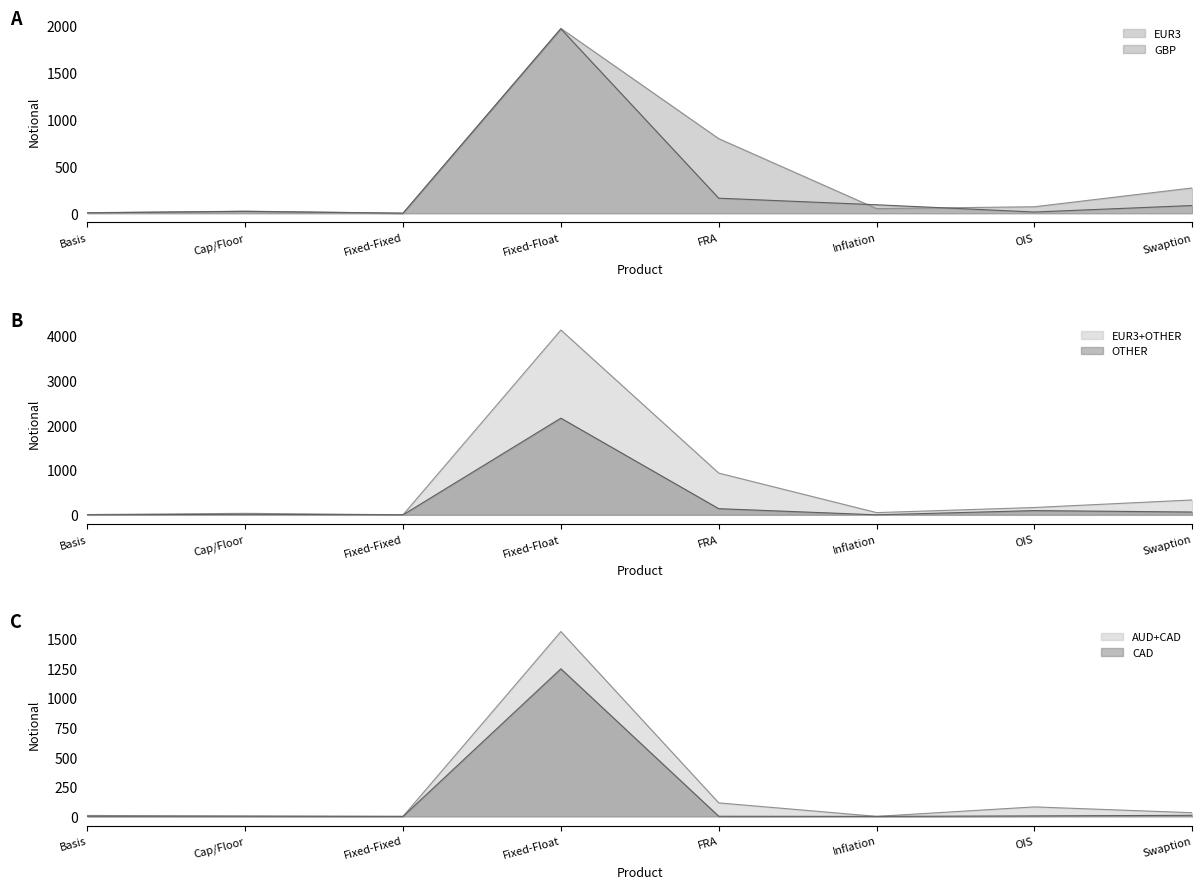

What is the average value of the CAD series?

158